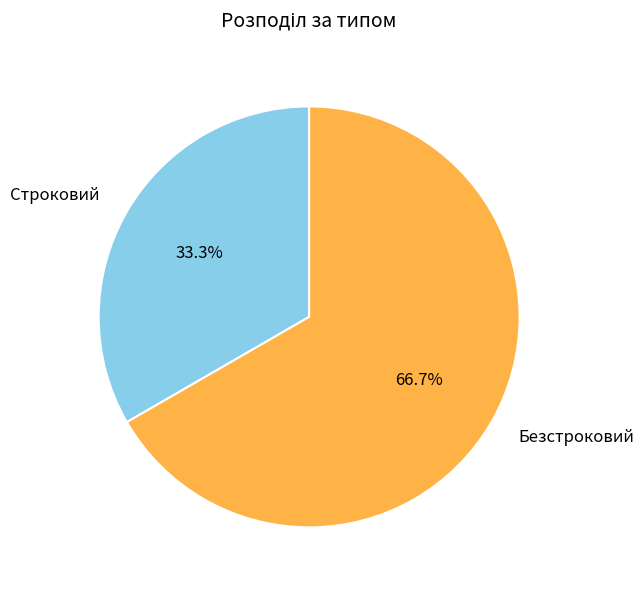

To the nearest percent, what percentage of the pie is Безстроковий?

67%